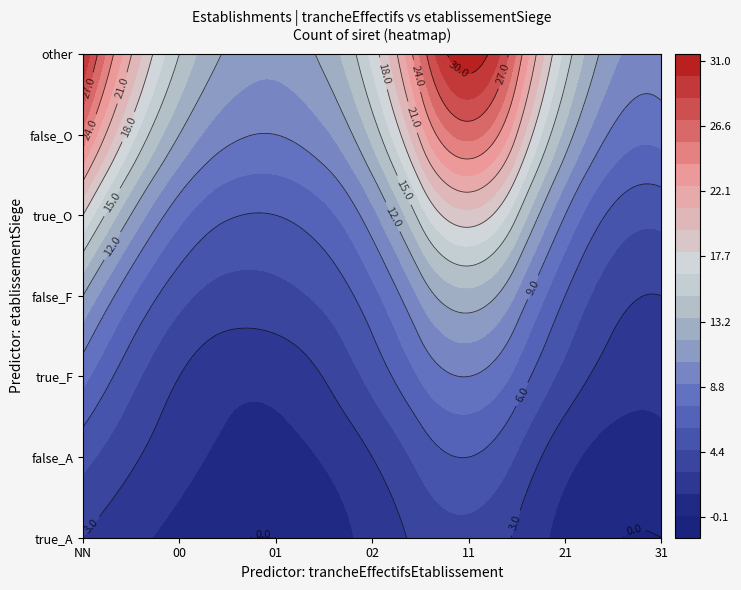

How many values in the NN series are below 12?

3